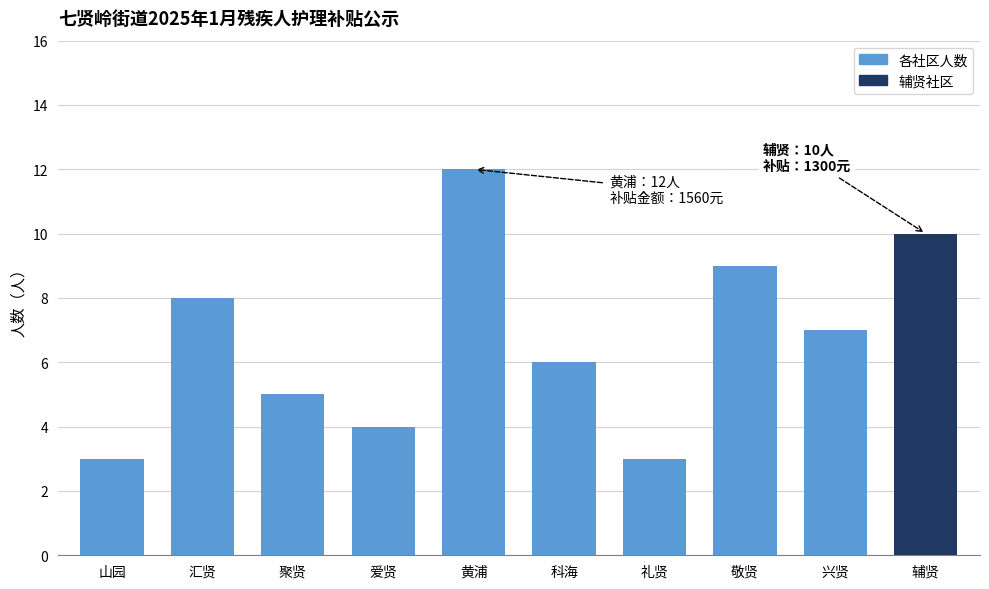

Which has a higher value, 爱贤 or 兴贤?

兴贤